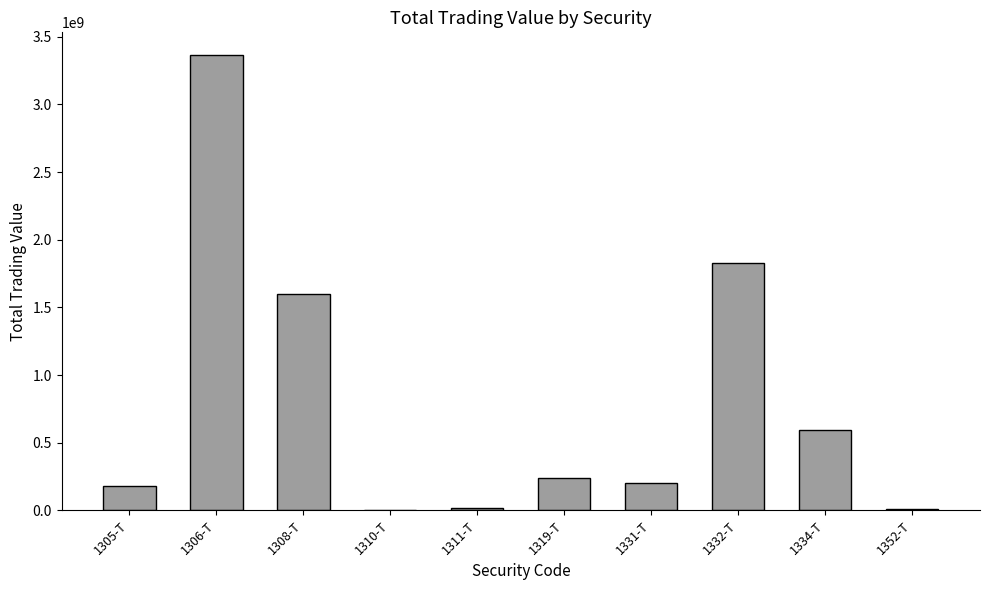

At which label does the data first exceed 242097000?

1306-T